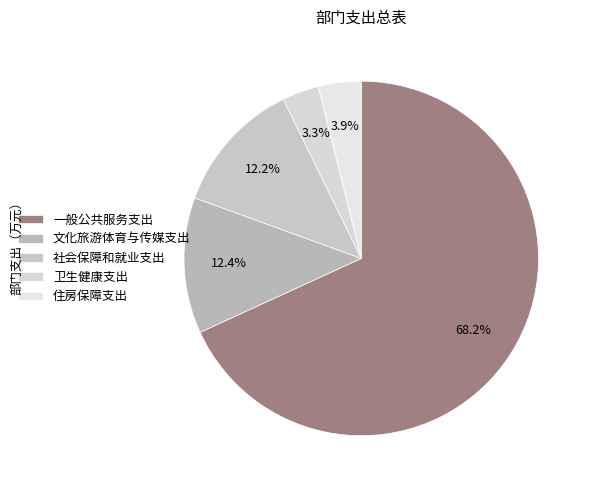

Do 社会保障和就业支出 and 住房保障支出 together represent more than half of the pie?

No